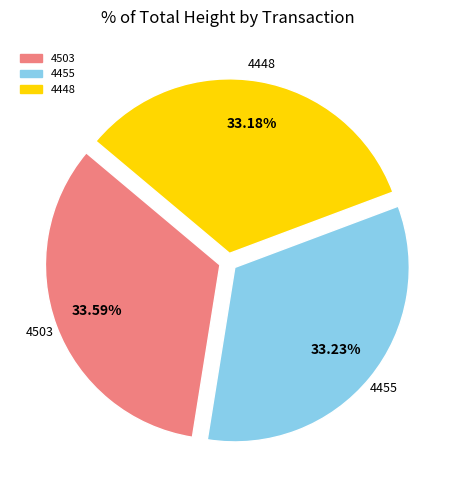

Is the sum of 4503 and 4455 greater than half?

Yes